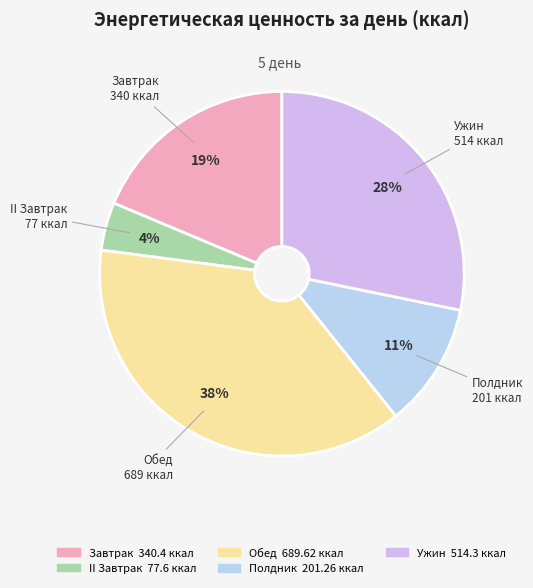

Does any single category account for the majority?

No